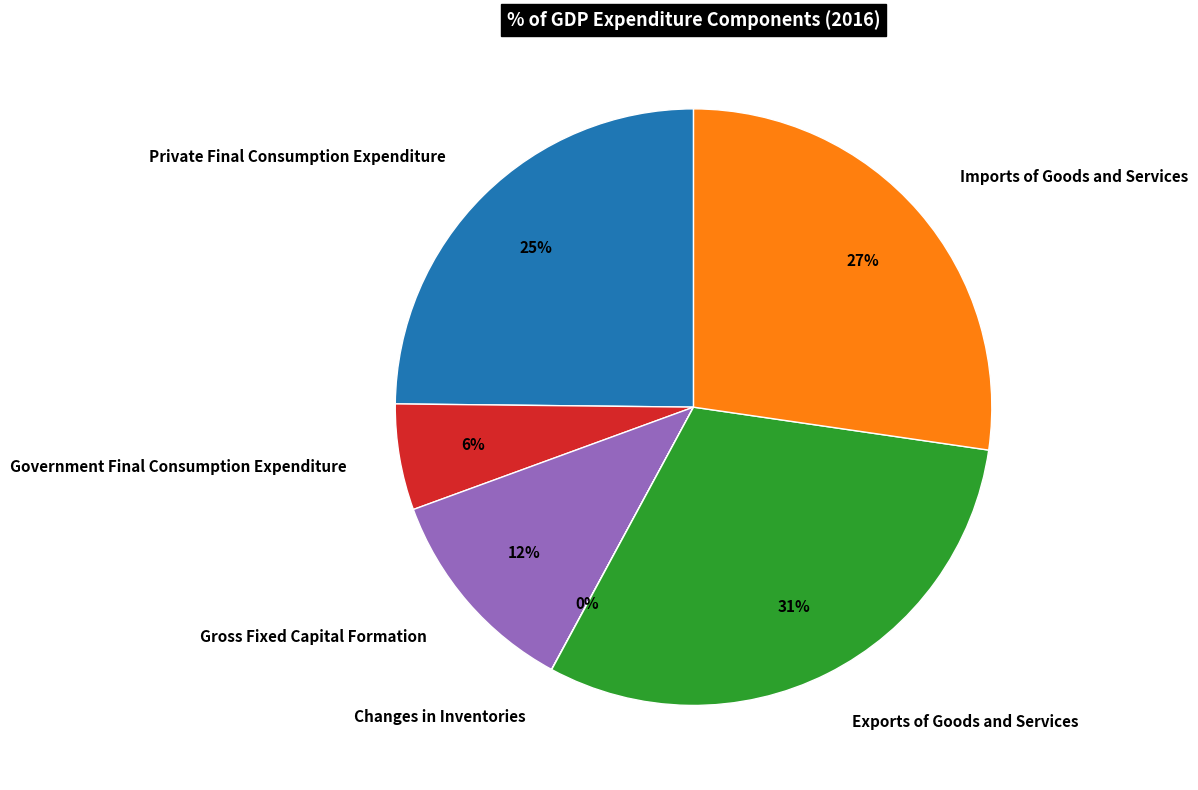

Do Exports of Goods and Services and Private Final Consumption Expenditure together represent more than half of the pie?

Yes